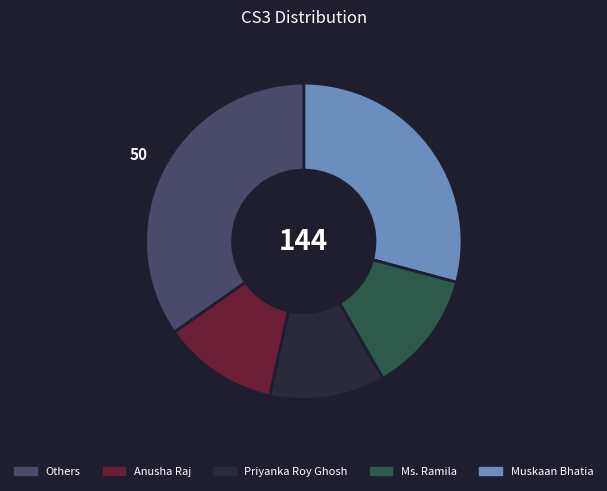

Is there a majority slice in this chart?

No